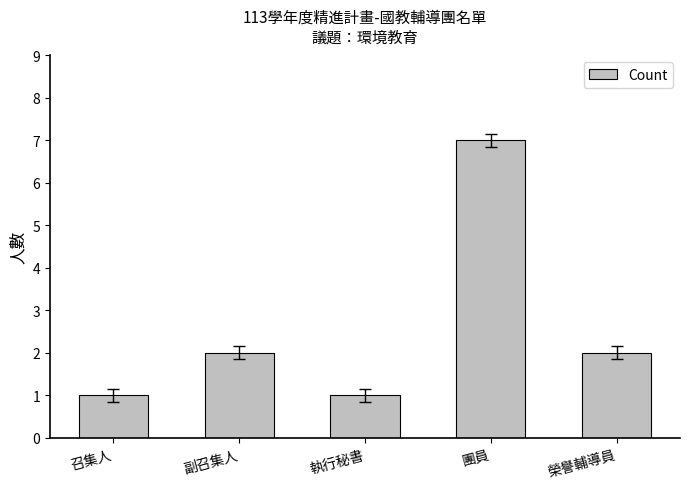

What is the approximate value at 團員?

7